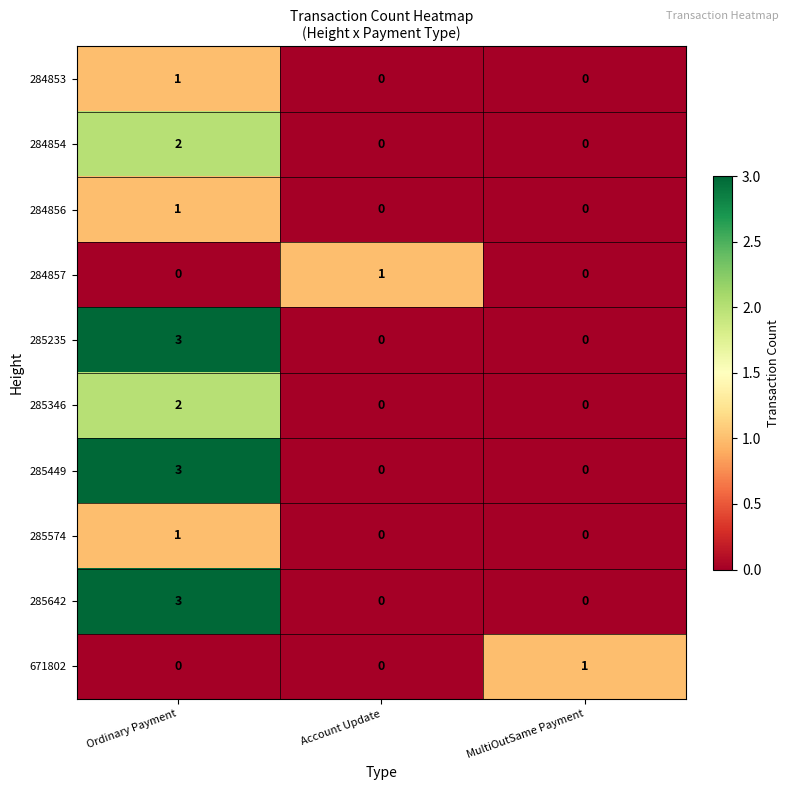

Reading right to left, extract all data points from this chart.

284853: MultiOutSame Payment=0	Account Update=0	Ordinary Payment=1
284854: MultiOutSame Payment=0	Account Update=0	Ordinary Payment=2
284856: MultiOutSame Payment=0	Account Update=0	Ordinary Payment=1
284857: MultiOutSame Payment=0	Account Update=1	Ordinary Payment=0
285235: MultiOutSame Payment=0	Account Update=0	Ordinary Payment=3
285346: MultiOutSame Payment=0	Account Update=0	Ordinary Payment=2
285449: MultiOutSame Payment=0	Account Update=0	Ordinary Payment=3
285574: MultiOutSame Payment=0	Account Update=0	Ordinary Payment=1
285642: MultiOutSame Payment=0	Account Update=0	Ordinary Payment=3
671802: MultiOutSame Payment=1	Account Update=0	Ordinary Payment=0